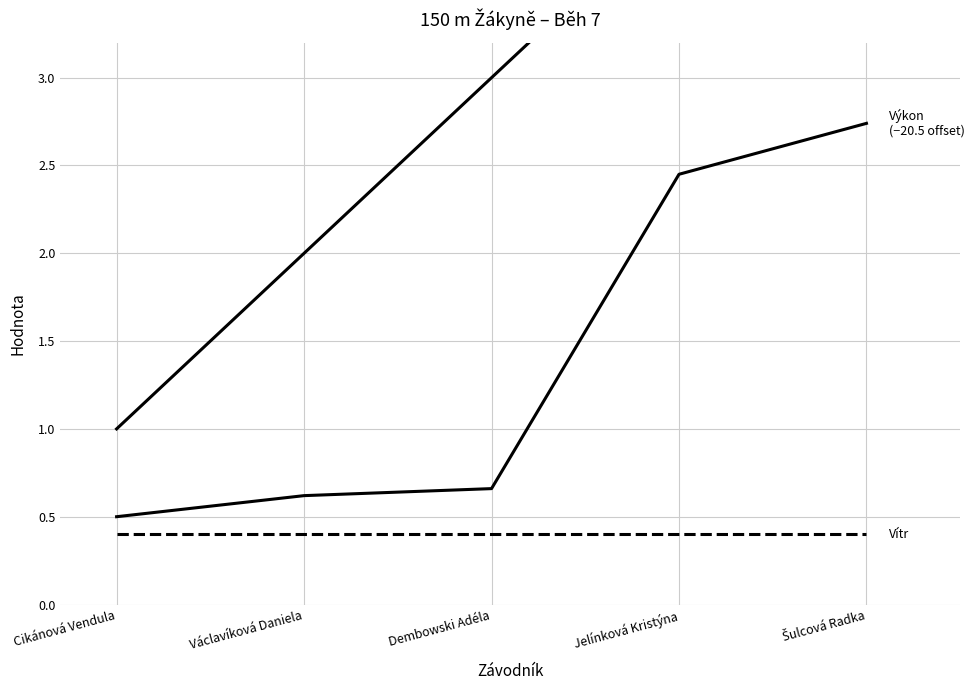

Rank the series by their average value, from highest to lowest.

Pořadí, Výkon (−20.5), Vítr